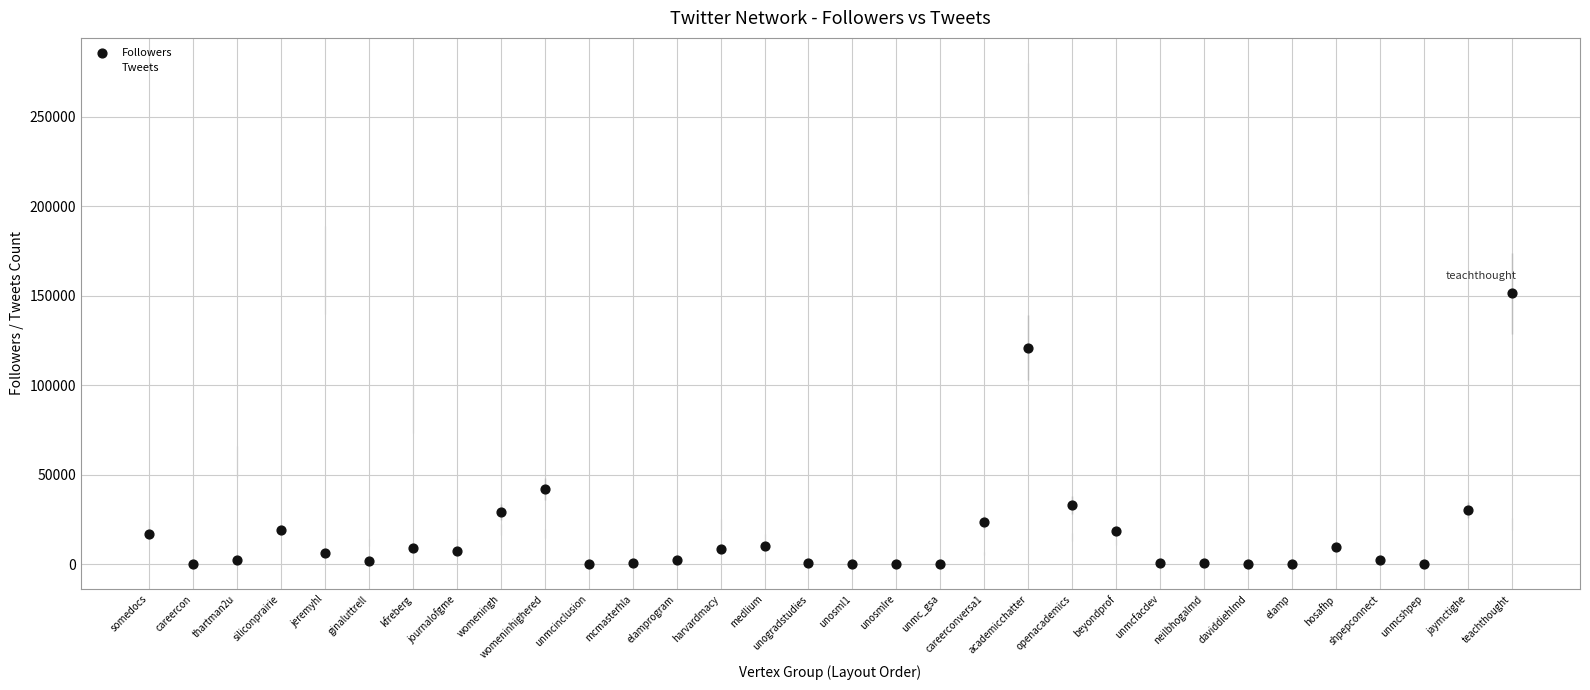

In the Followers series, what Y value is closest to 75646?

41931